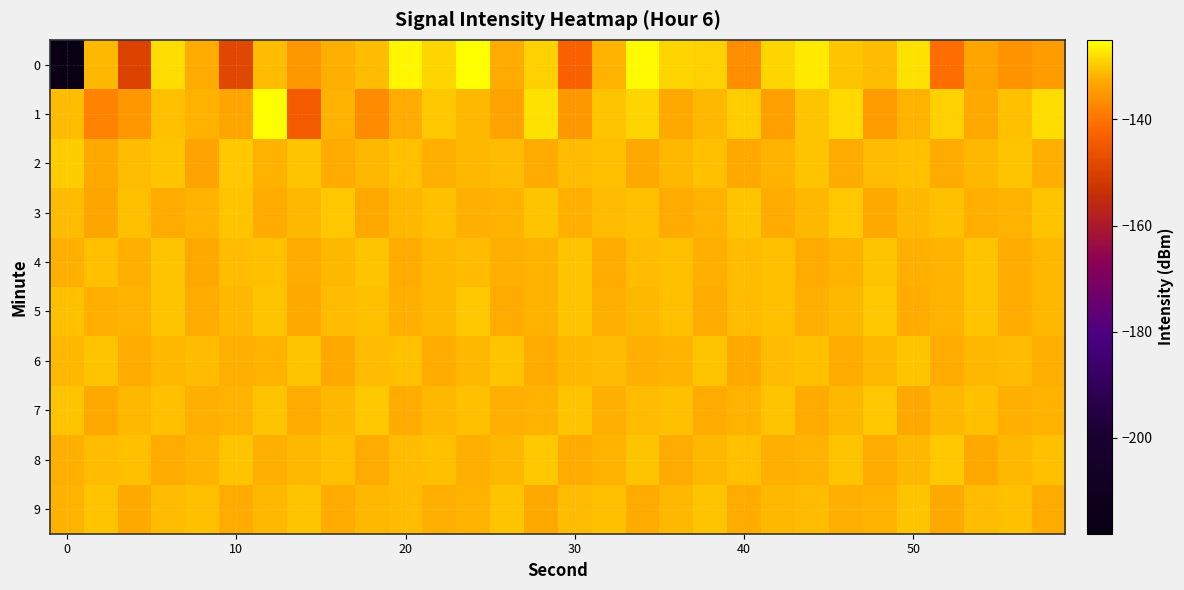

How many data points does each series have?

30